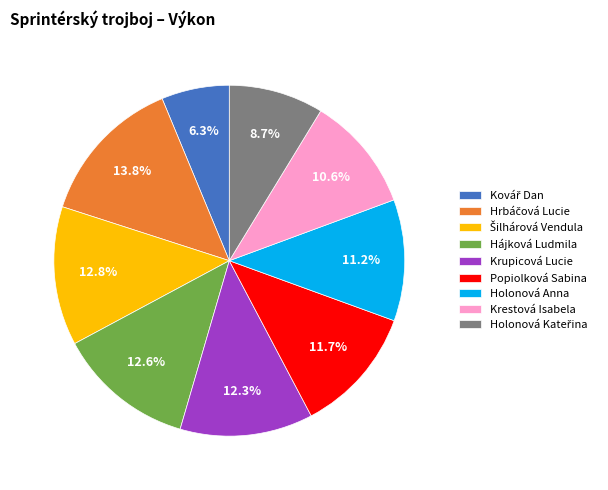

How many slices are in this pie chart?

9